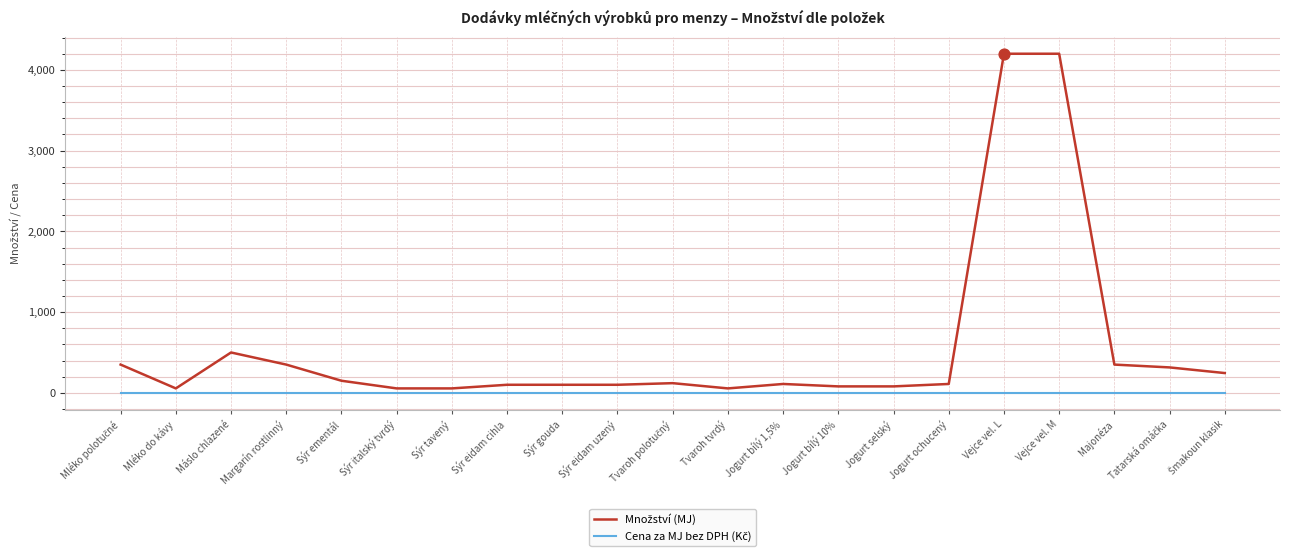

What is the total value across all series at Sýr eidam cihla?

100